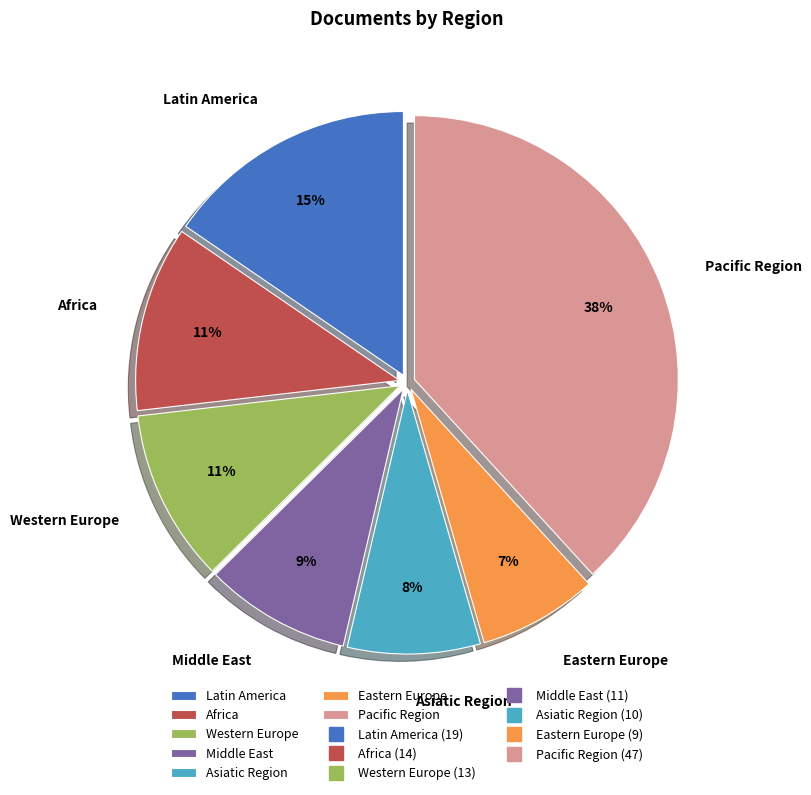

To the nearest percent, what is the combined percentage of Eastern Europe and Asiatic Region?

15%